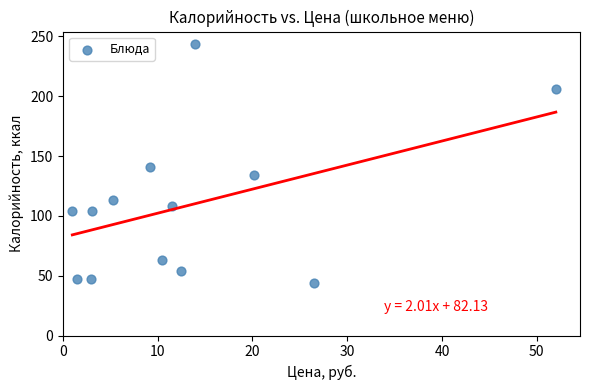

What is the range of Y values (max minus min)?

200.0